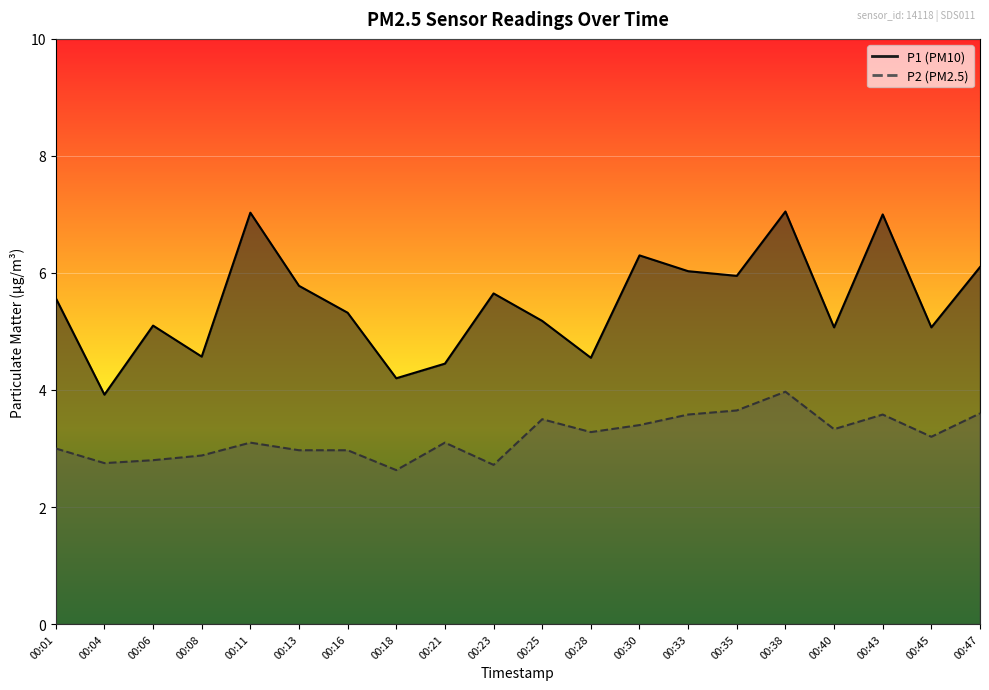

True or false: P2 and P1 cross at least once.

False